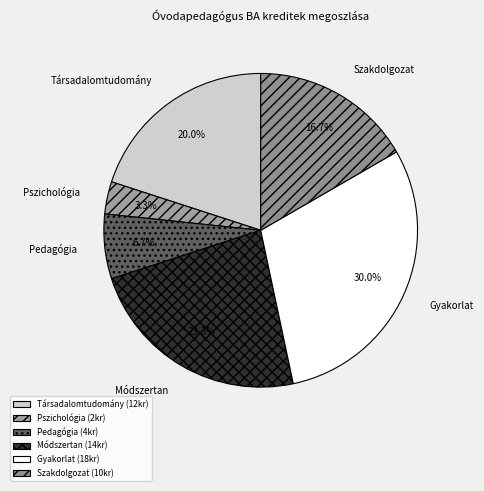

To the nearest percent, what is the average slice percentage?

17%